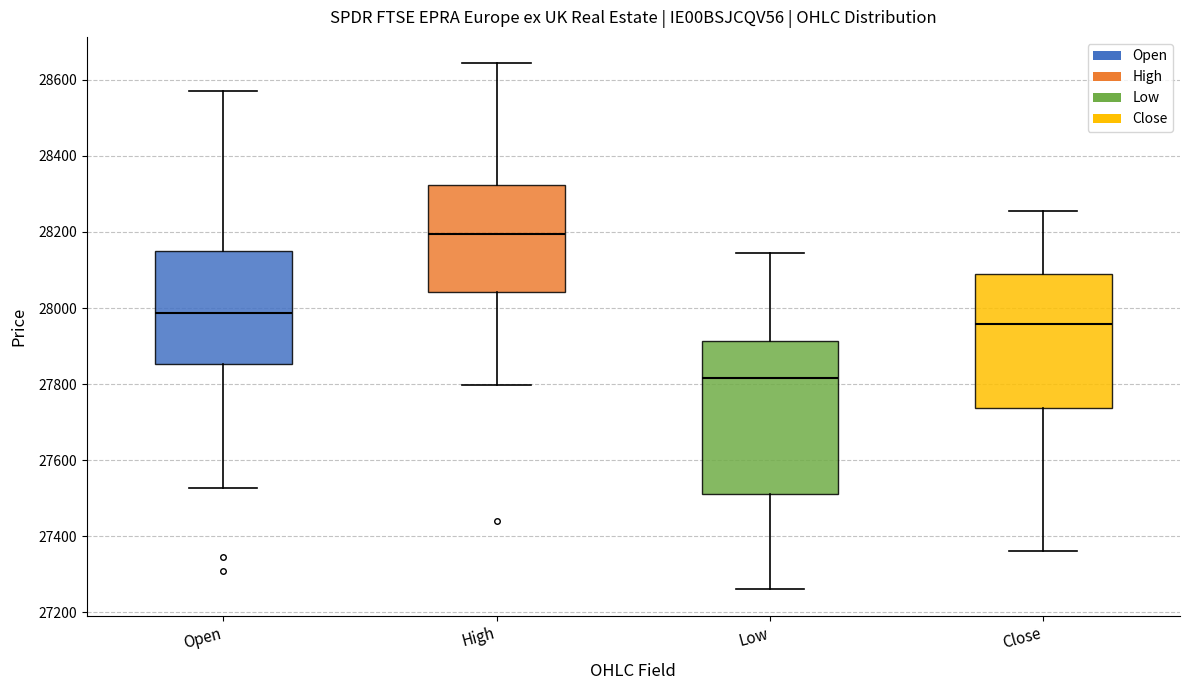

Which box's median line is the lowest?

Low